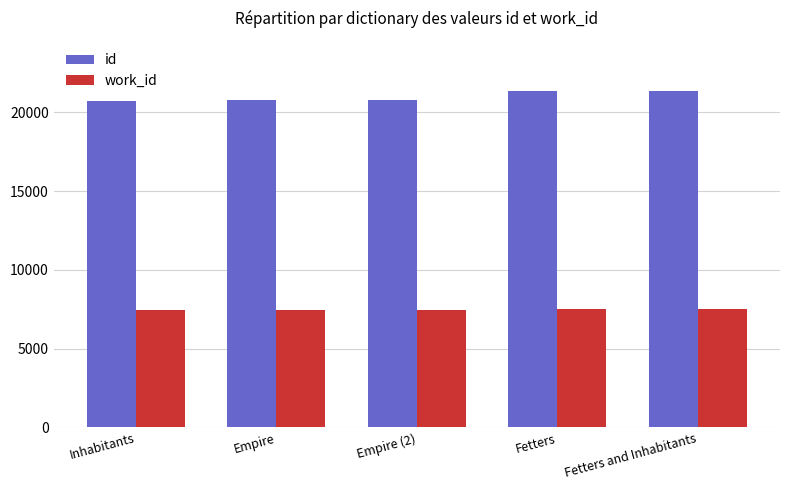

At how many categories does at least one series exceed 12276?

5